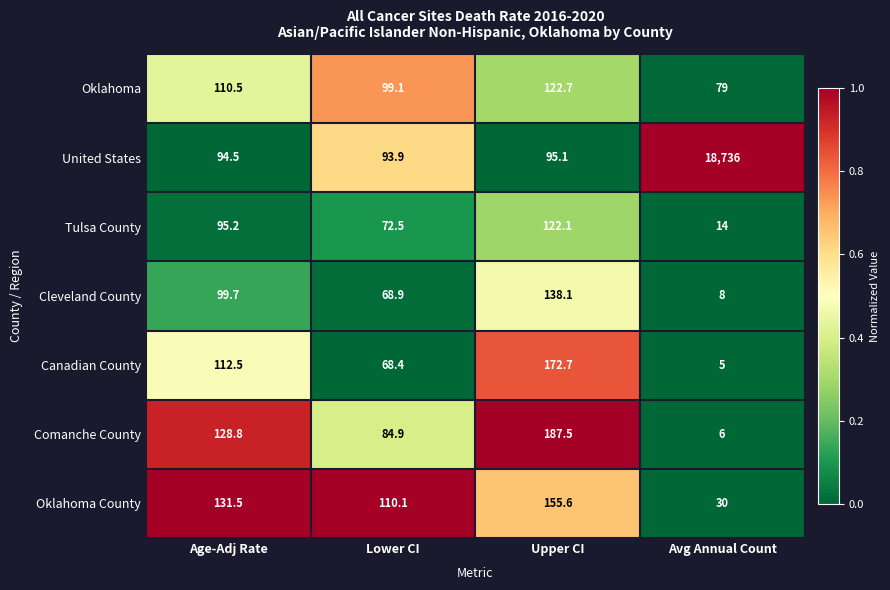

True or false: Canadian County has a value of 172.7 at Upper CI.

True